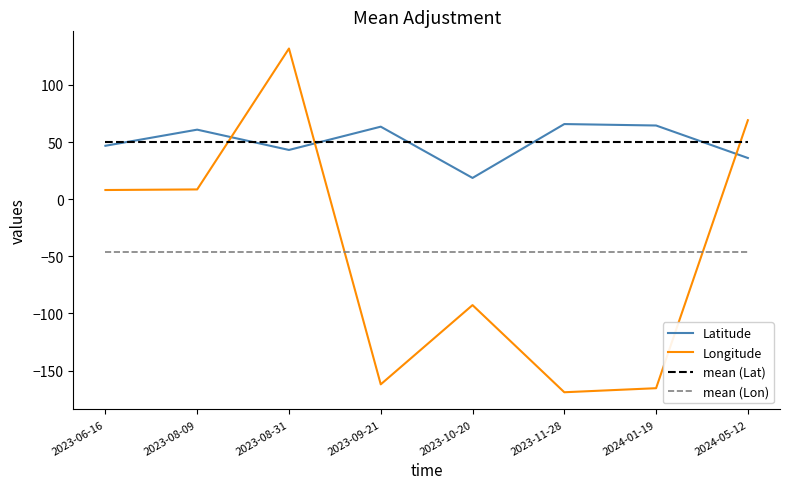

The Latitude series shows 106.8 at 2023-08-09. True or false?

False